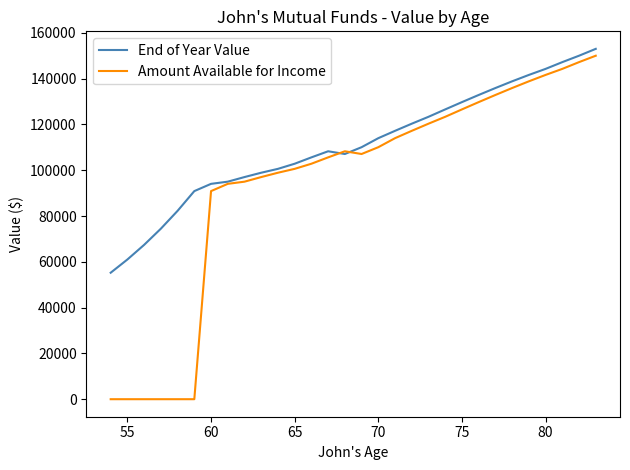

What is the average value of the End of Year Value series?

110847.6